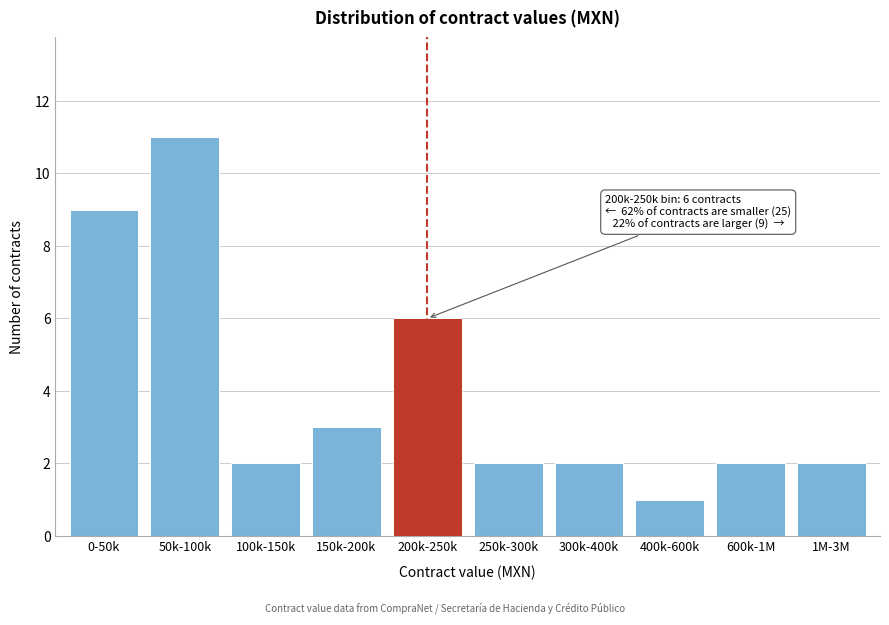

Reading right to left, what are all the values shown in this chart?

1M-3M=2	600k-1M=2	400k-600k=1	300k-400k=2	250k-300k=2	200k-250k=6	150k-200k=3	100k-150k=2	50k-100k=11	0-50k=9